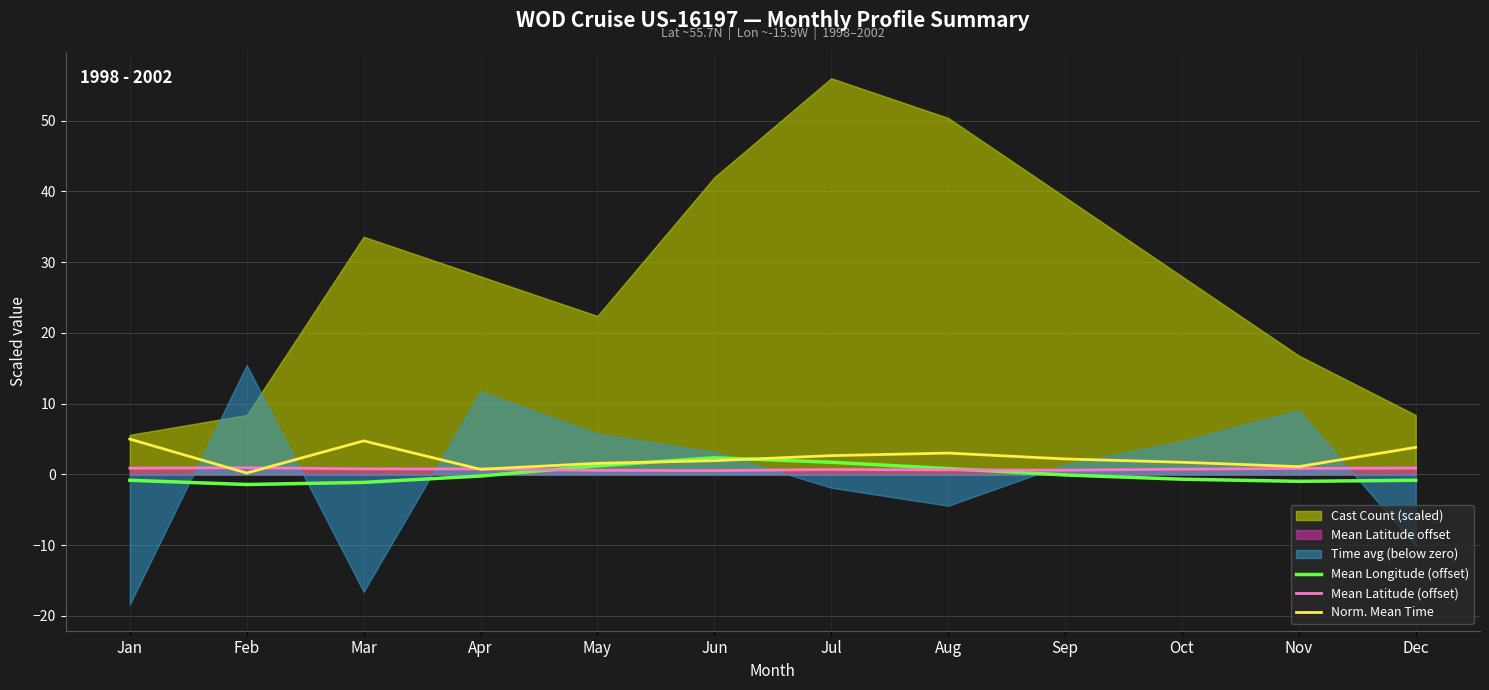

Is it true that Mean Longitude (offset) equals 1.7 at Jul?

True